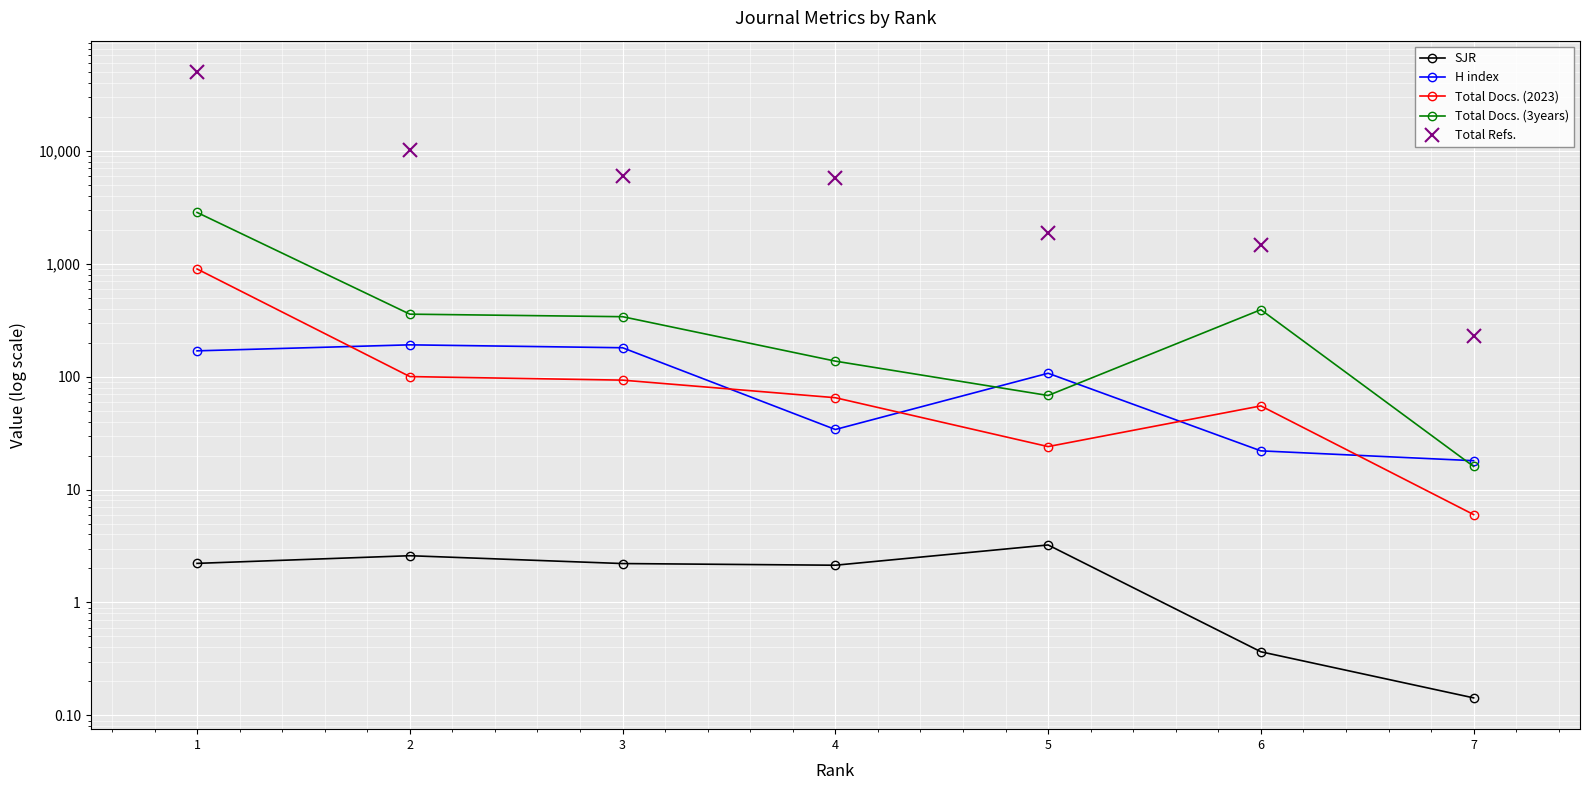

Reading left to right, list all the values displayed in this chart.

SJR: 1=2.2	2=2.6	3=2.2	4=2.1	5=3.2	6=0.4	7=0.1
H index: 1=169.0	2=191.0	3=180.0	4=34.0	5=107.0	6=22.0	7=18.0
Total Docs. (2023): 1=897.0	2=100.0	3=93.0	4=65.0	5=24.0	6=55.0	7=6.0
Total Docs. (3years): 1=2840.0	2=357.0	3=339.0	4=137.0	5=68.0	6=391.0	7=16.0
Total Refs.: 1=49776.0	2=10227.0	3=6001.0	4=5733.0	5=1885.0	6=1451.0	7=230.0